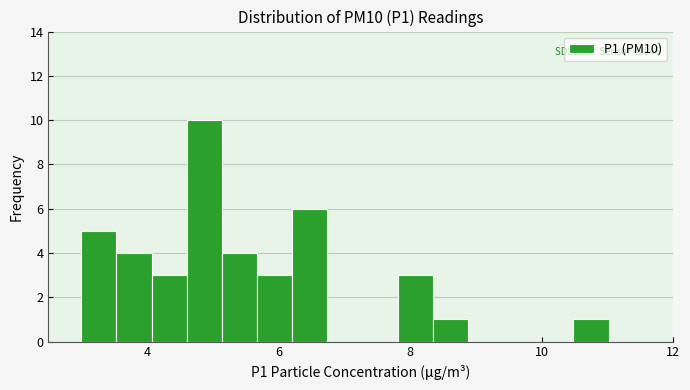

Around what value on the x-axis is the tallest bar? Give the approximate position of its centre, as read against the axis.

4.8